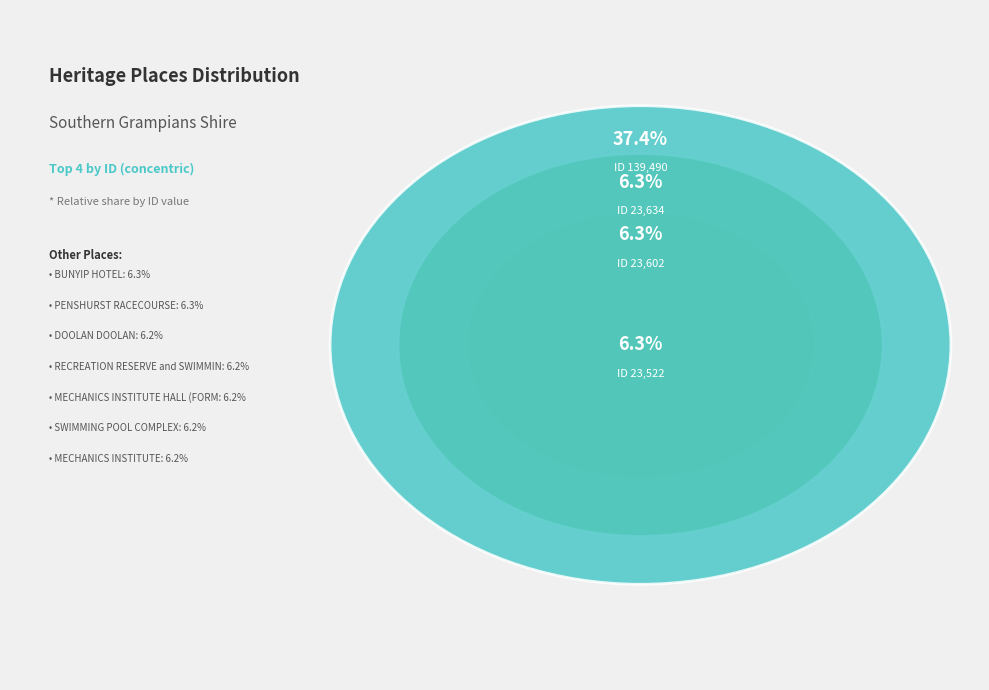

To the nearest percent, what percentage of the pie is MECHANICS INSTITUTE HALL (FORMER)?

6%